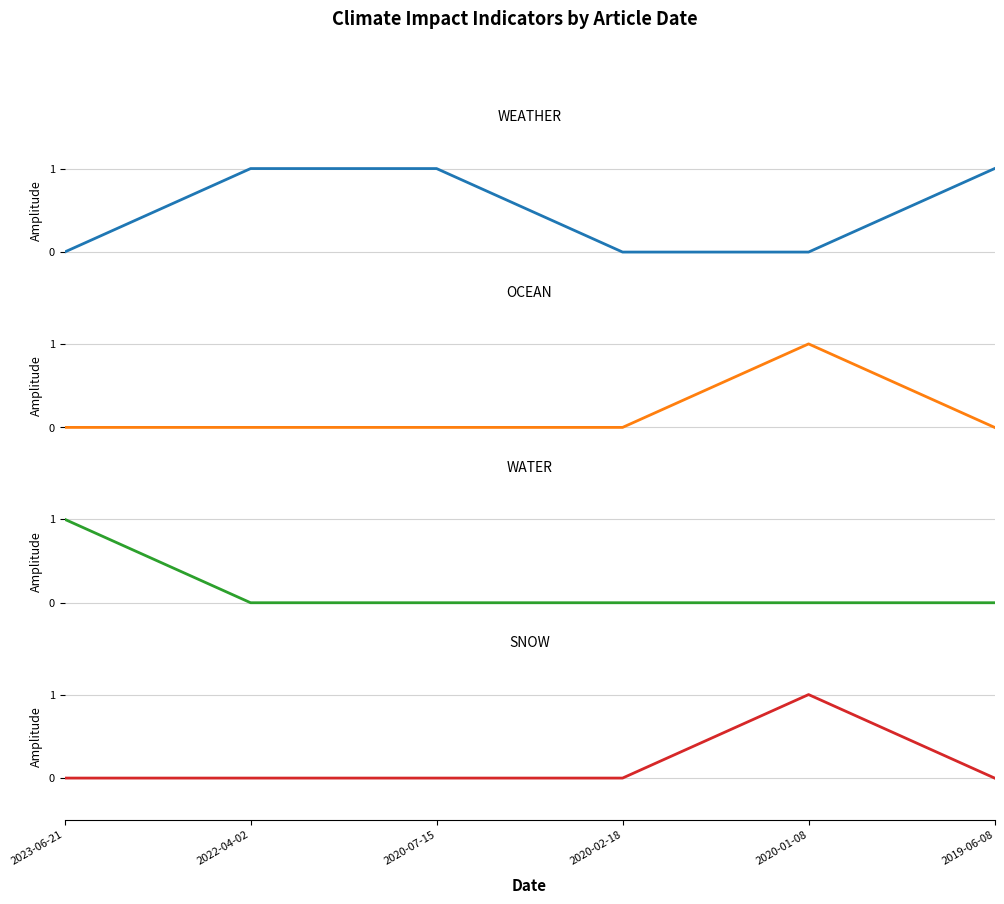

What is the spread (max minus min) of values at 2023-06-21?

1